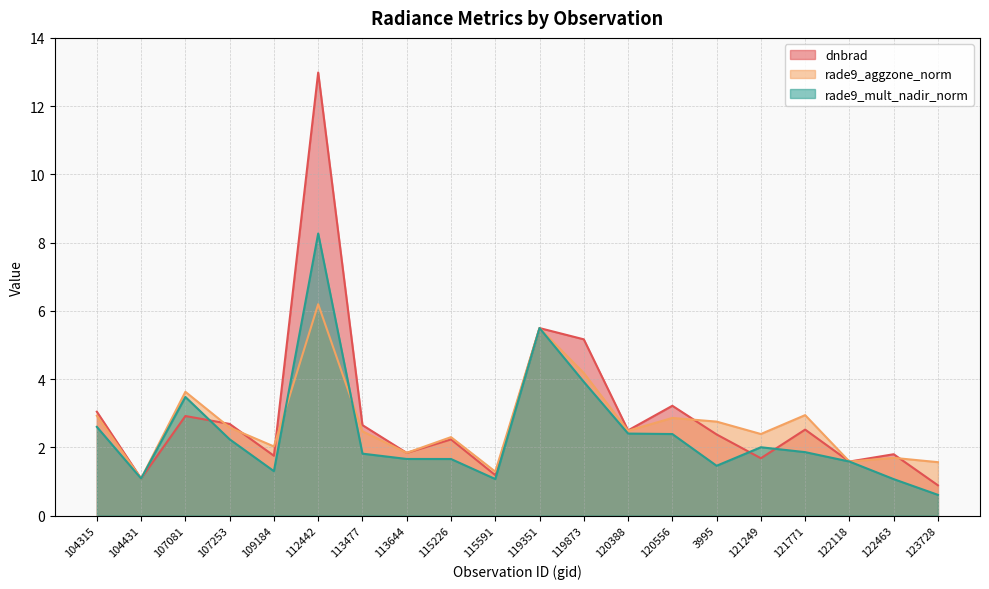

At how many categories does at least one series exceed 0?

20